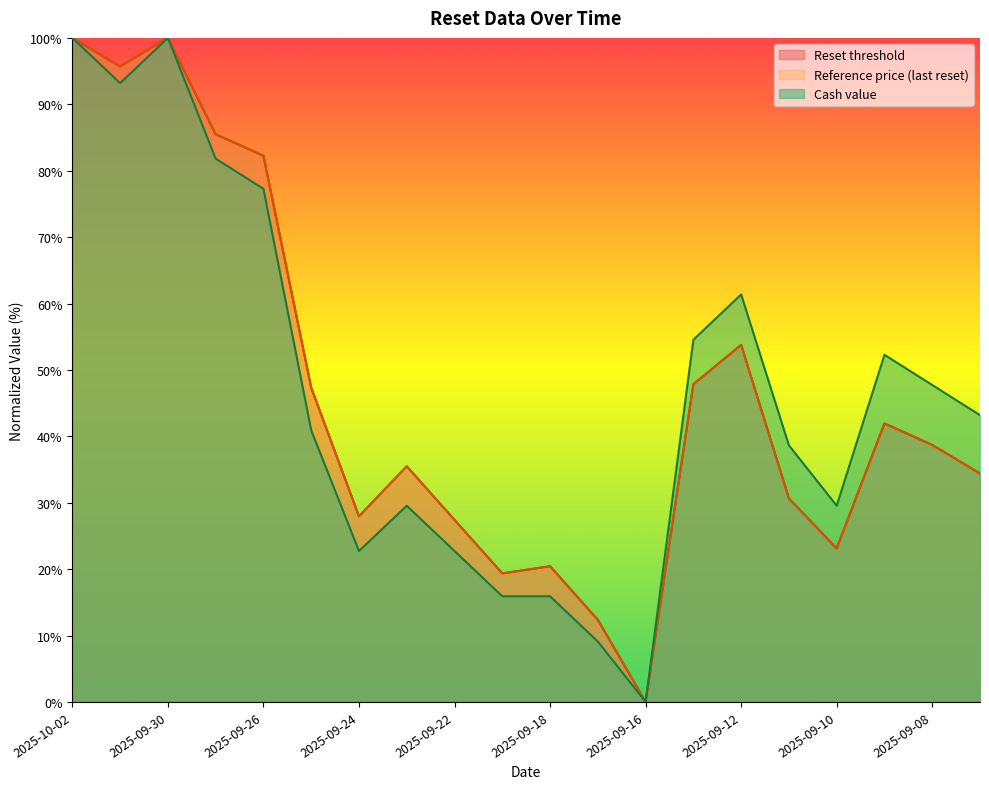

True or false: Cash value and Reference price (last reset) intersect in this chart.

False